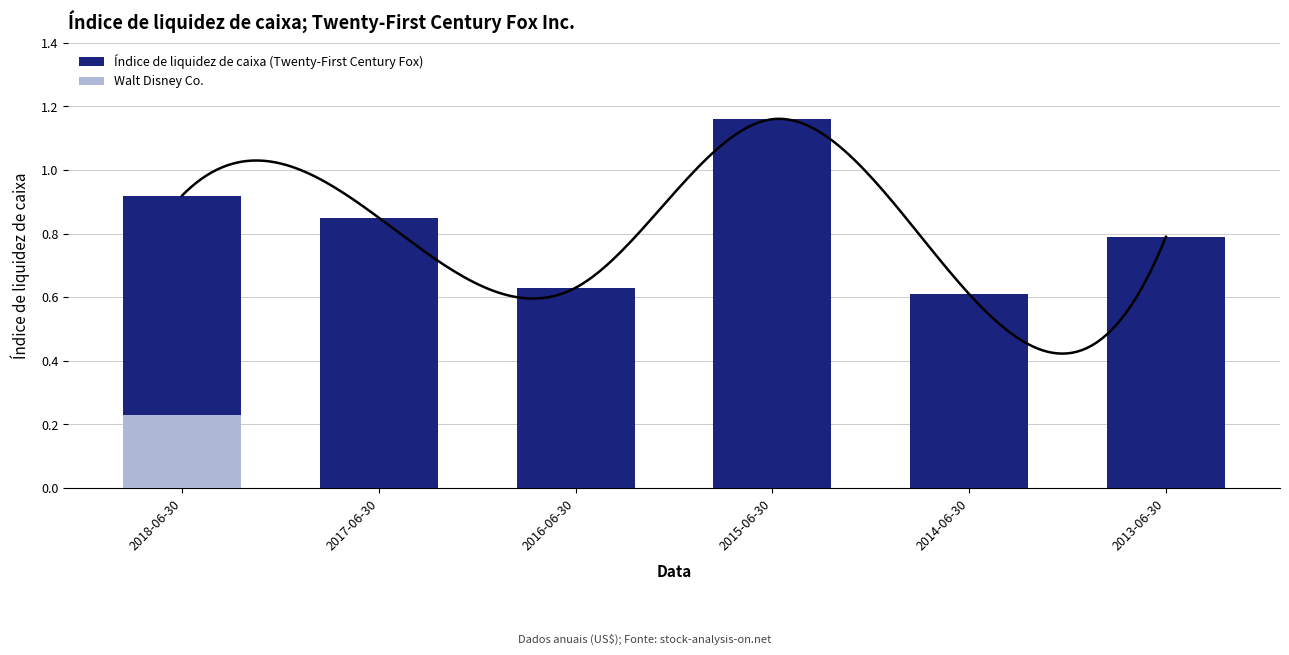

Does the chart contain stacked bars?

No